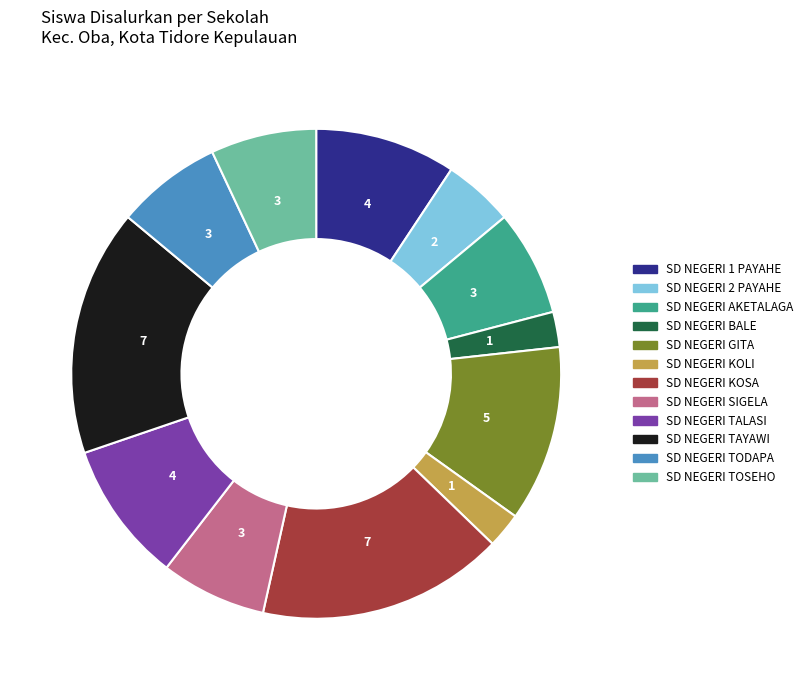

Is it true that SD NEGERI SIGELA is 1% of the pie?

False